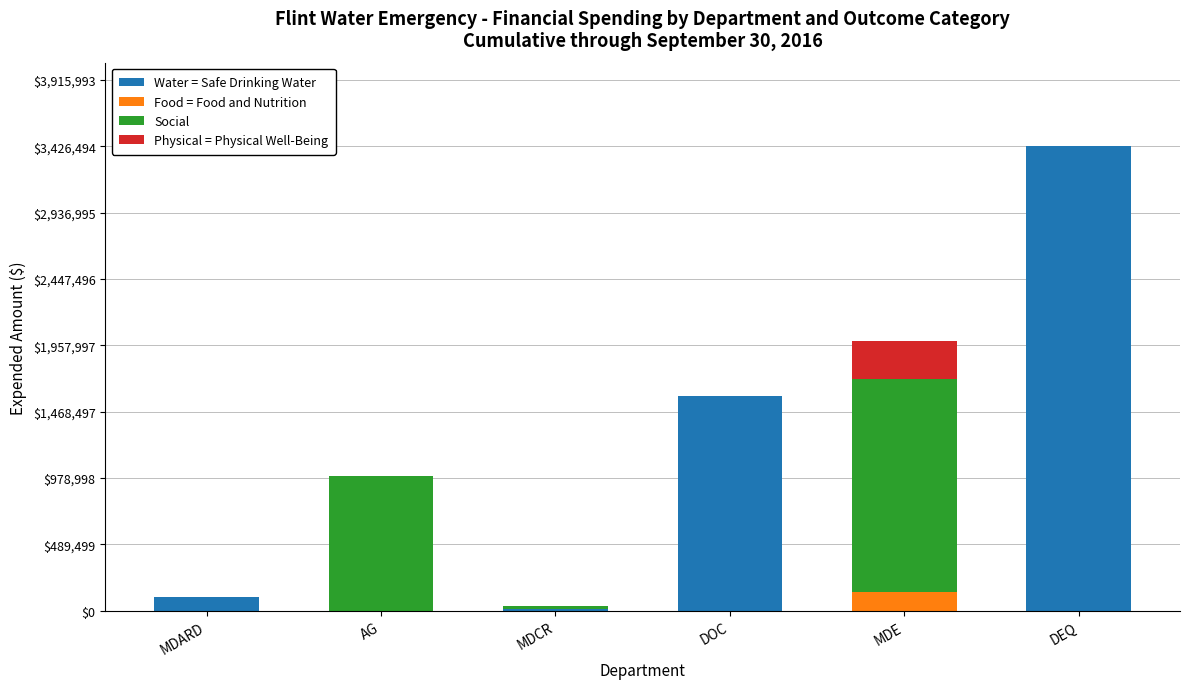

What is the sum of all Water = Safe Drinking Water values?

5124917.5